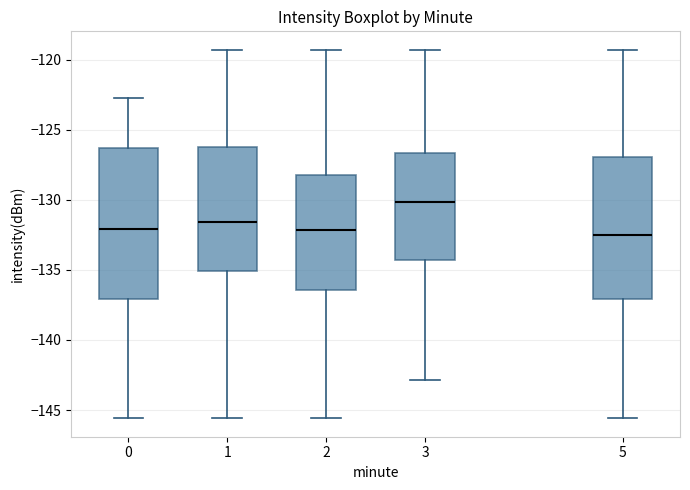

Which box is the tallest, from its lower edge to its upper edge?

0